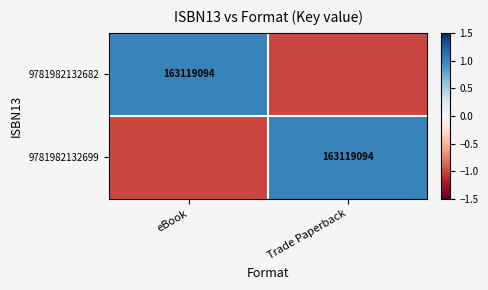

Is it true that 9781982132682 equals 261939958 at eBook?

False